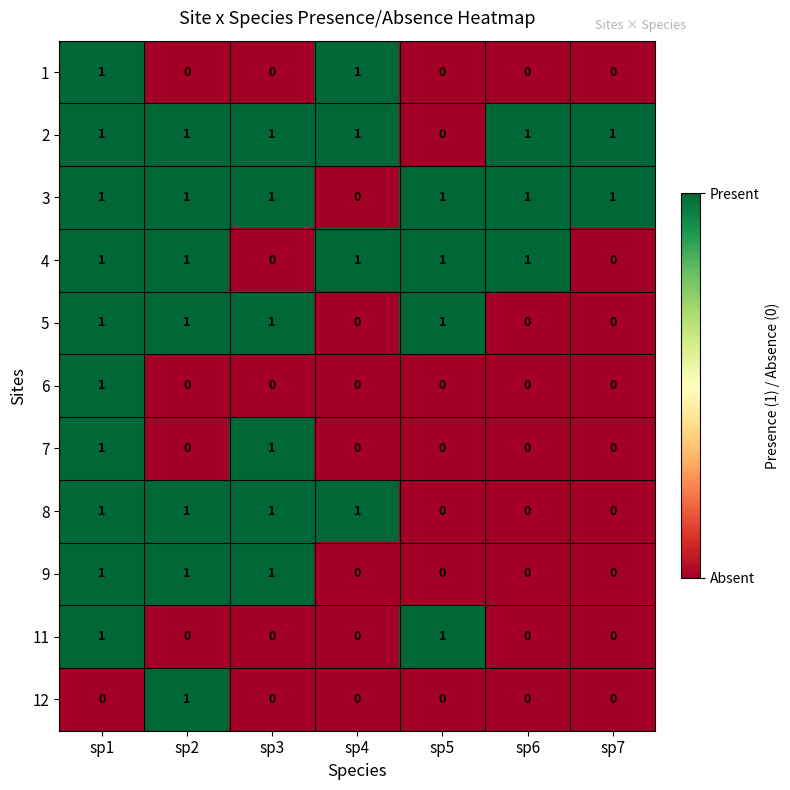

What is the total value across all series at sp3?

6